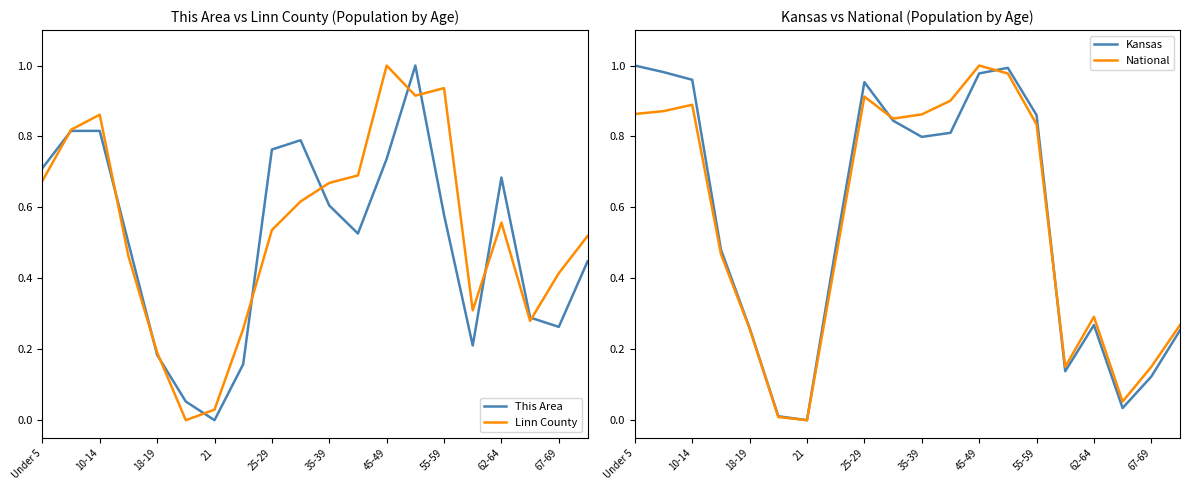

Where is the first local minimum for Kansas?

21